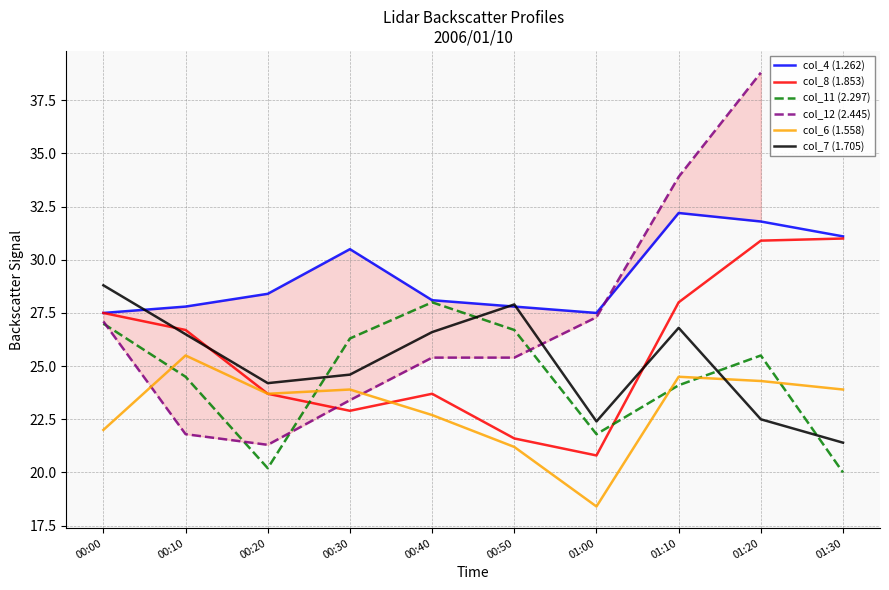

What is the sum of all col_11 (2.297) values?

244.1